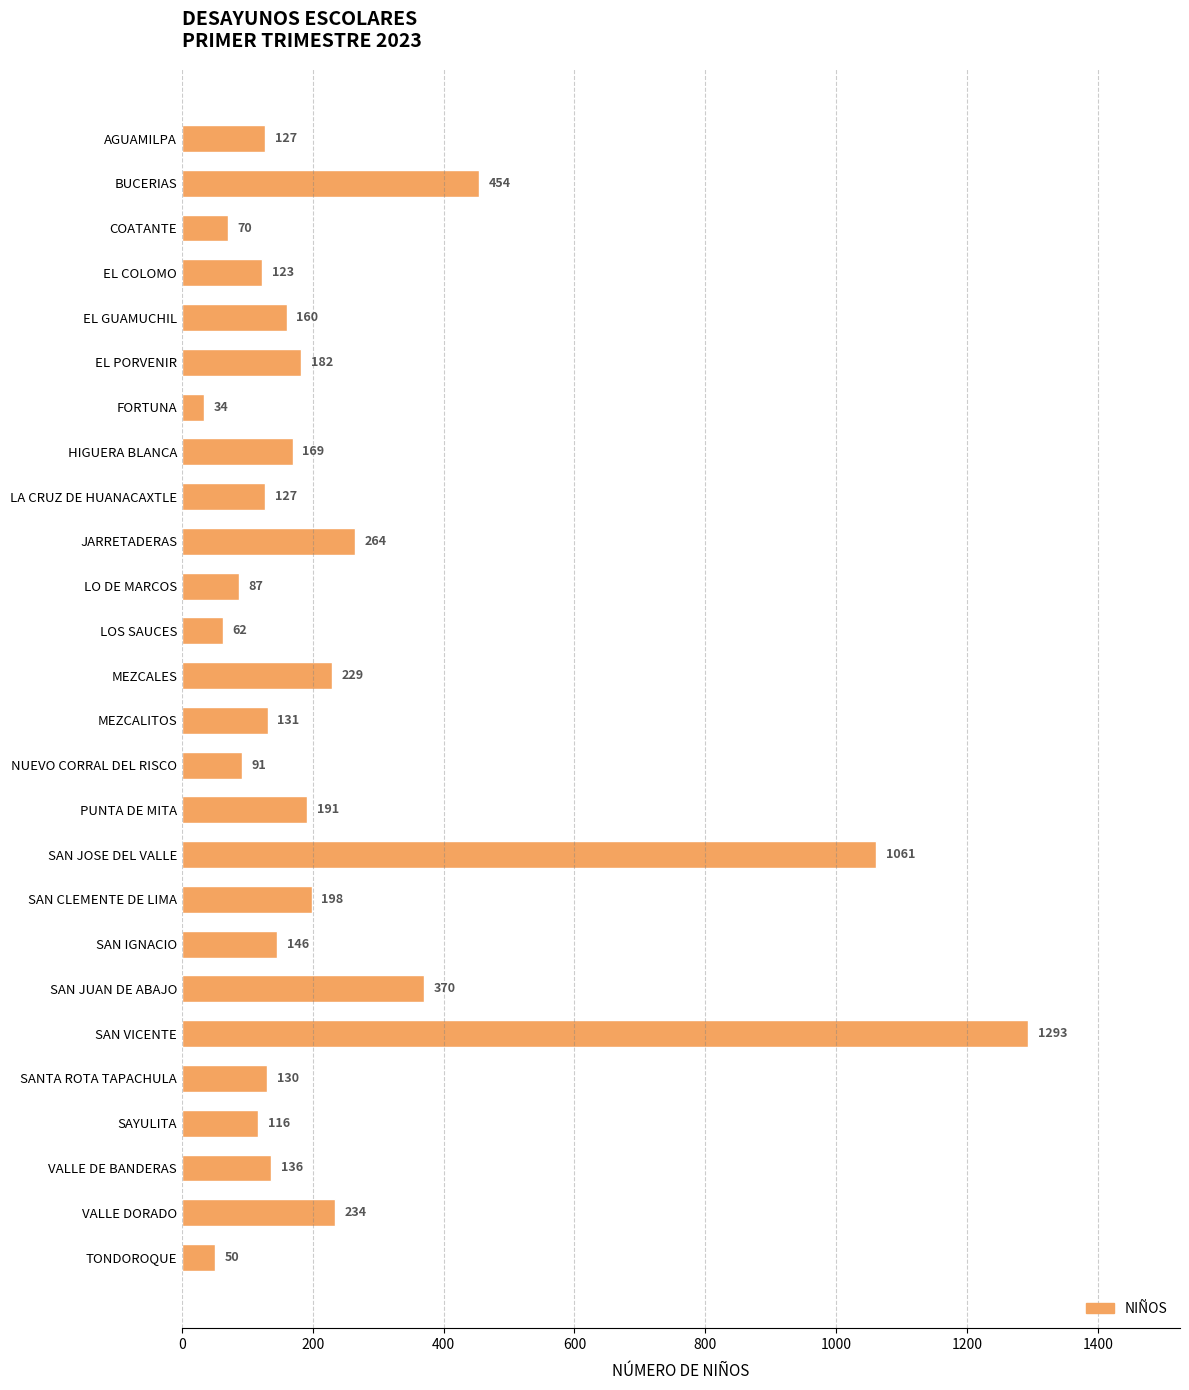

Where is the data nearest to the value 663?

BUCERIAS